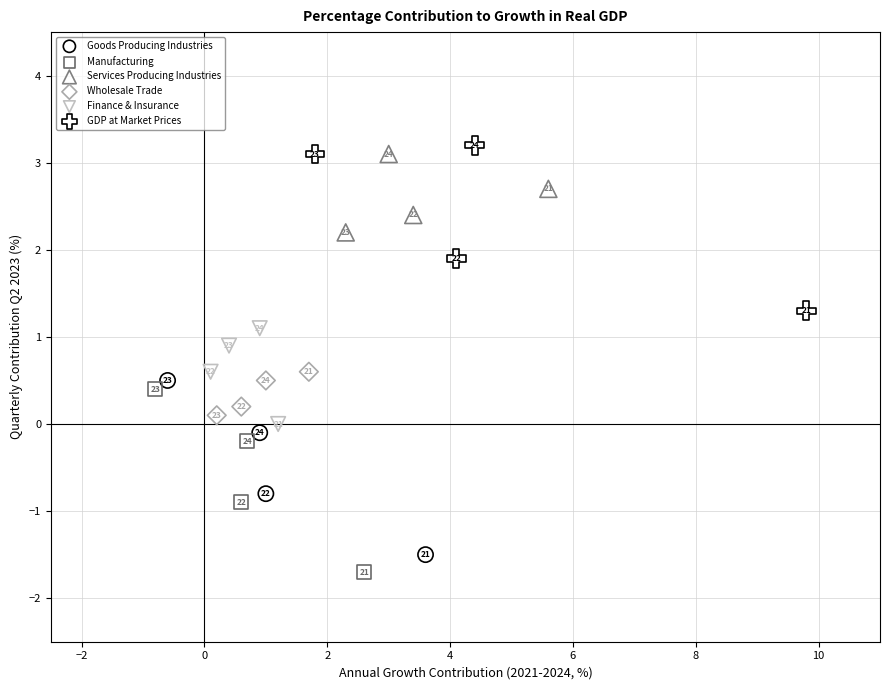

Which series contains the lowest Y value?

Manufacturing